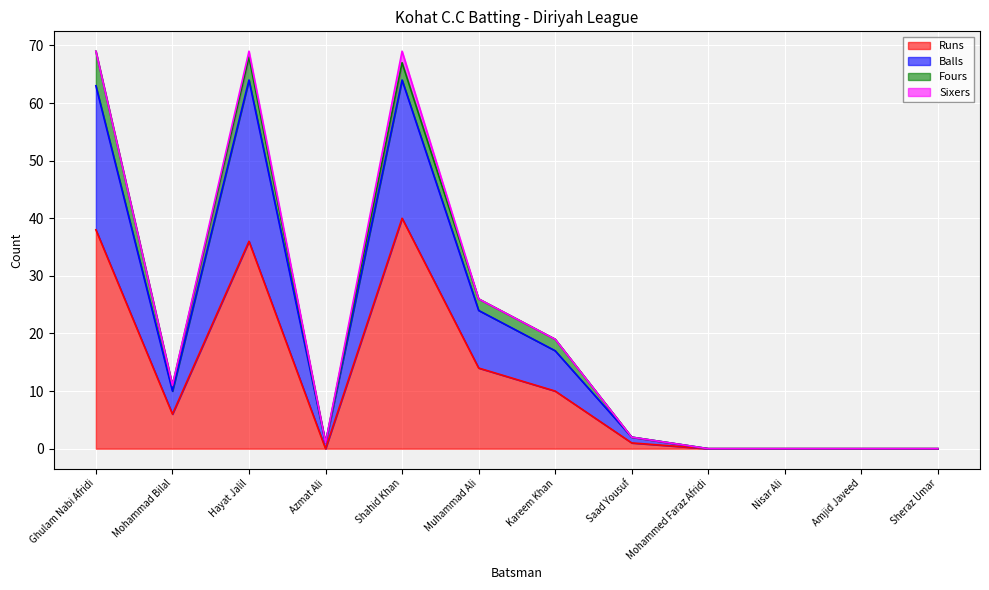

The value of Runs at Kareem Khan is 7. True or false?

False